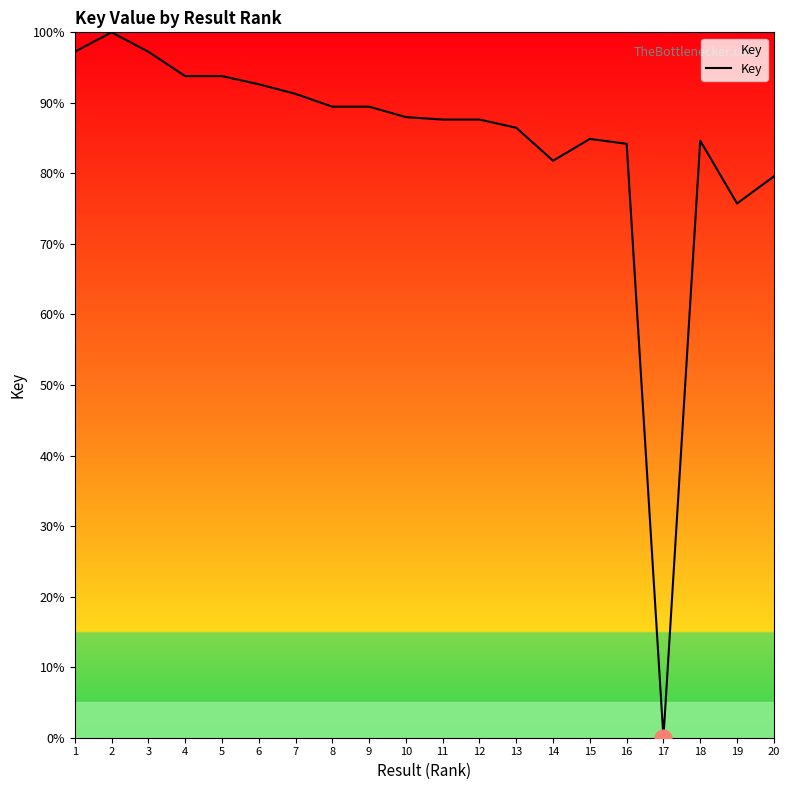

Which category has the lowest value across all series?

17